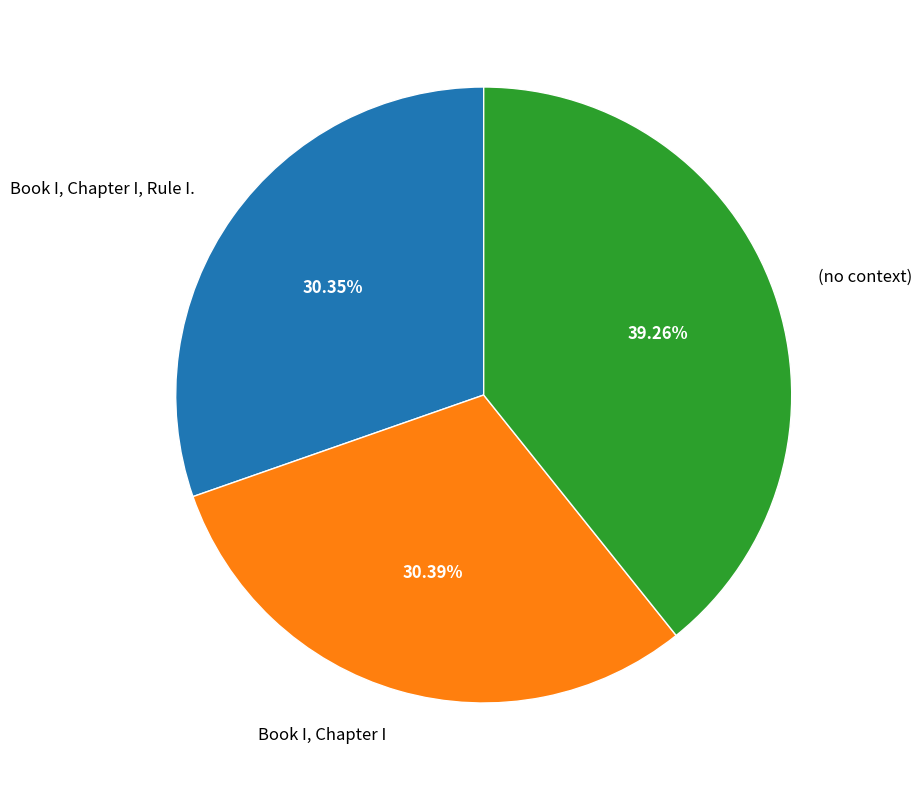

Is Book I, Chapter I the majority of the pie?

No